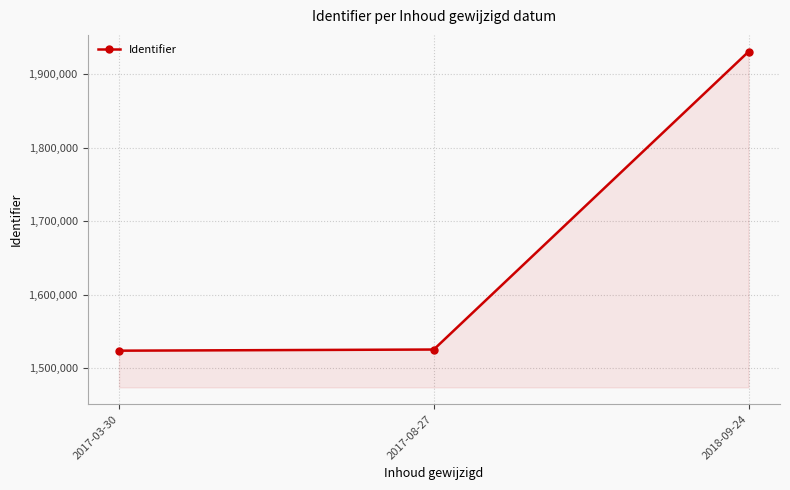

What is the minimum value shown in the chart?

1523506.5